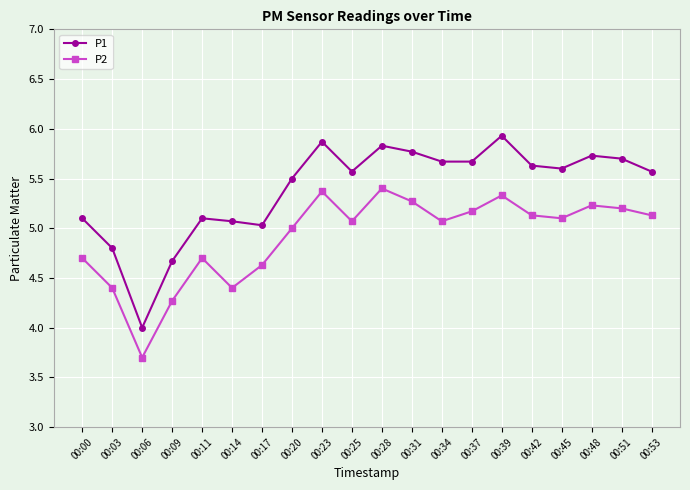

What is the difference between the maximum and minimum values in the P1 series?

1.9